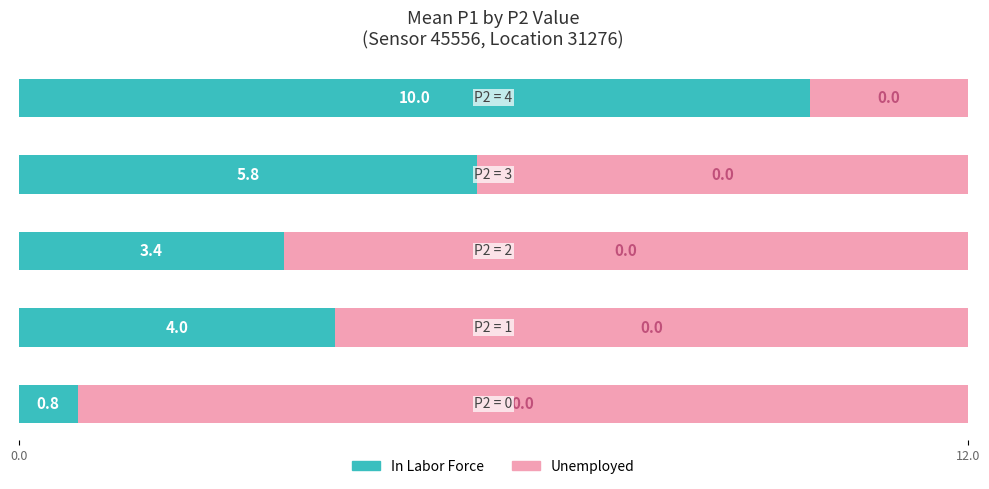

What is the difference between the second highest and second lowest values in the In Labor Force series?

2.4